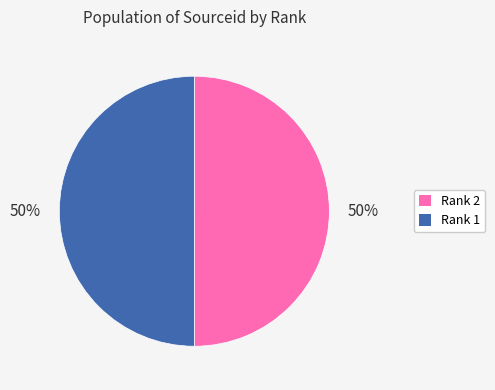

Do Rank 2 and Rank 1 together represent more than half of the pie?

Yes